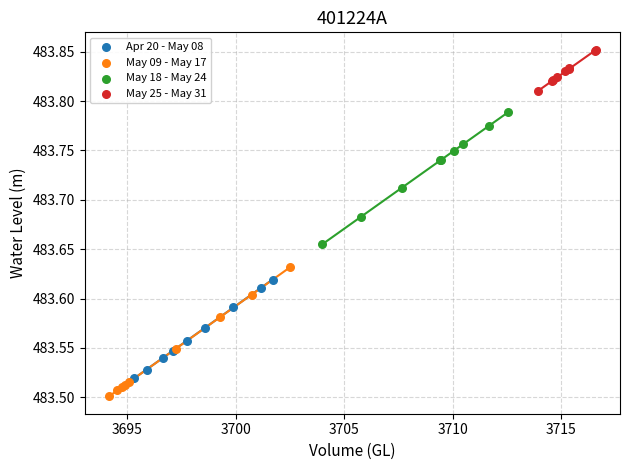

Which series reaches the minimum Y coordinate?

May 09 - May 17